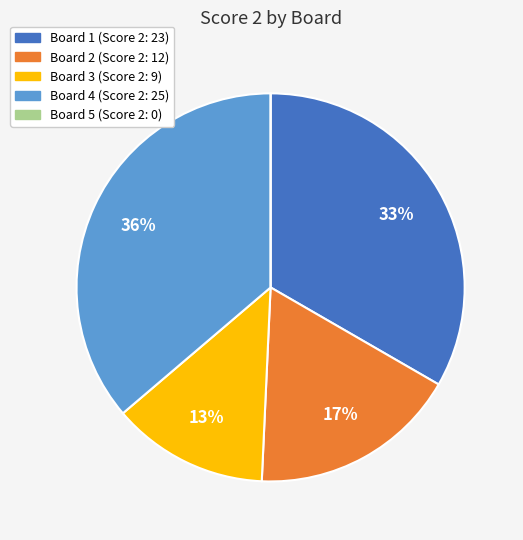

Which has a higher value, Board 2 or Board 4?

Board 4